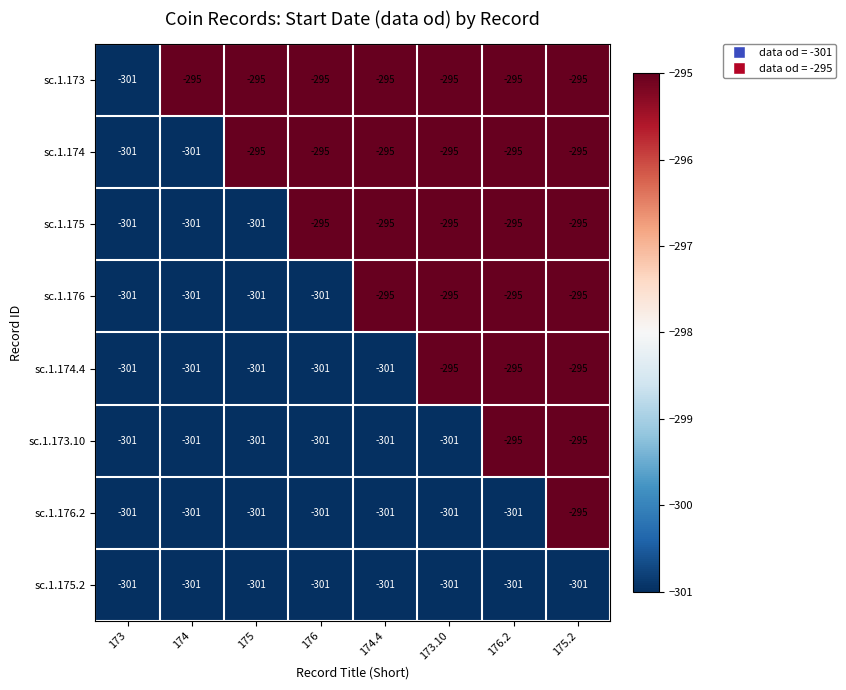

What is the total value across all series at 175?

-2396